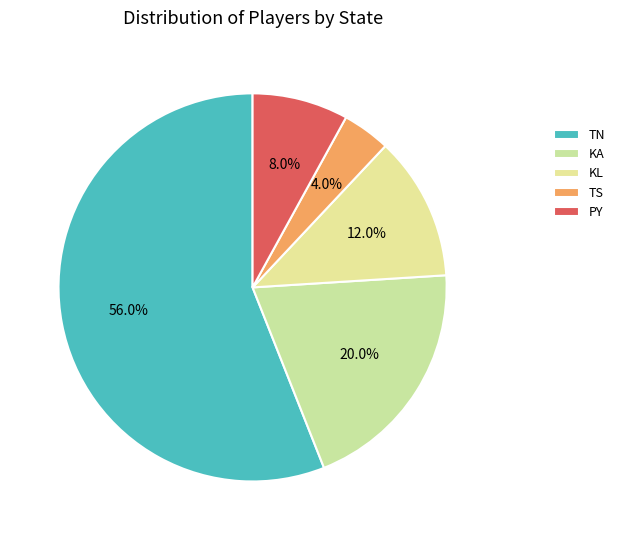

Is it true that TN is 46% of the pie?

False